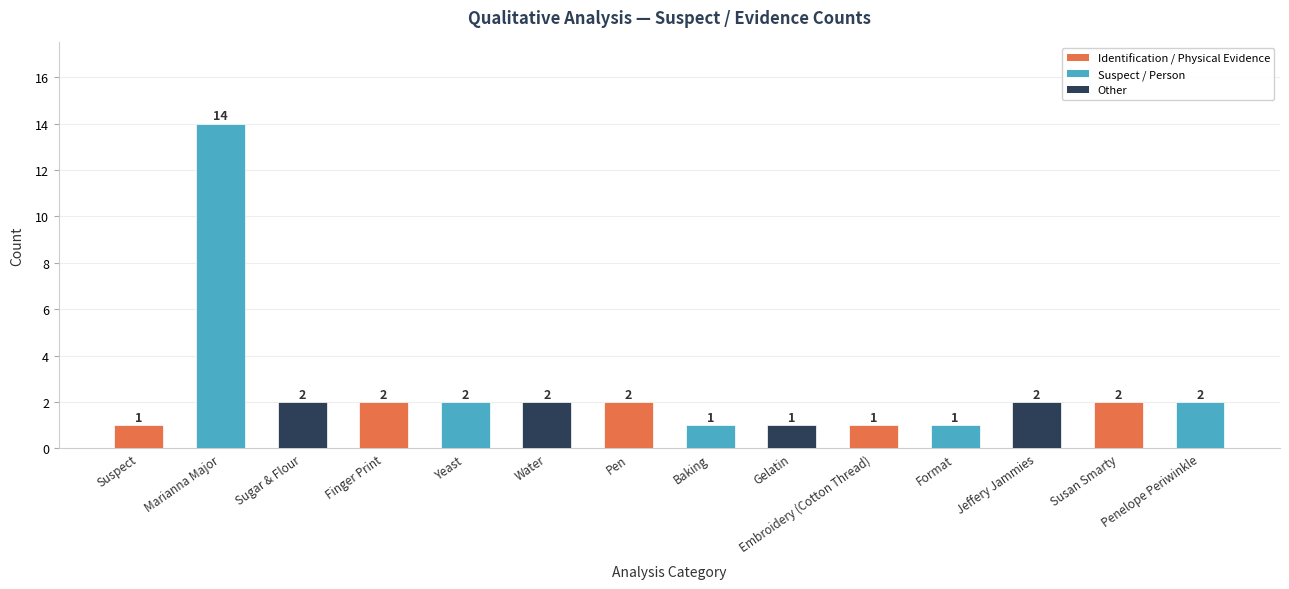

What is the greatest value displayed?

14